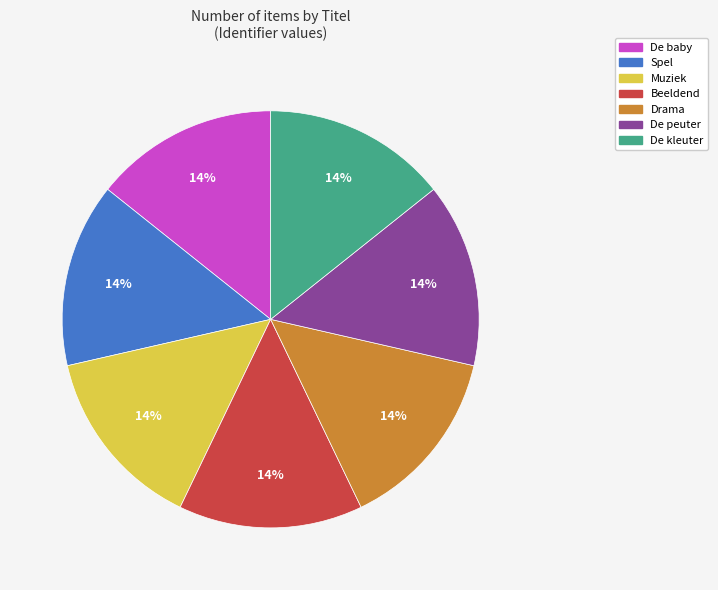

Combined, do Beeldend and De baby account for over 50%?

No